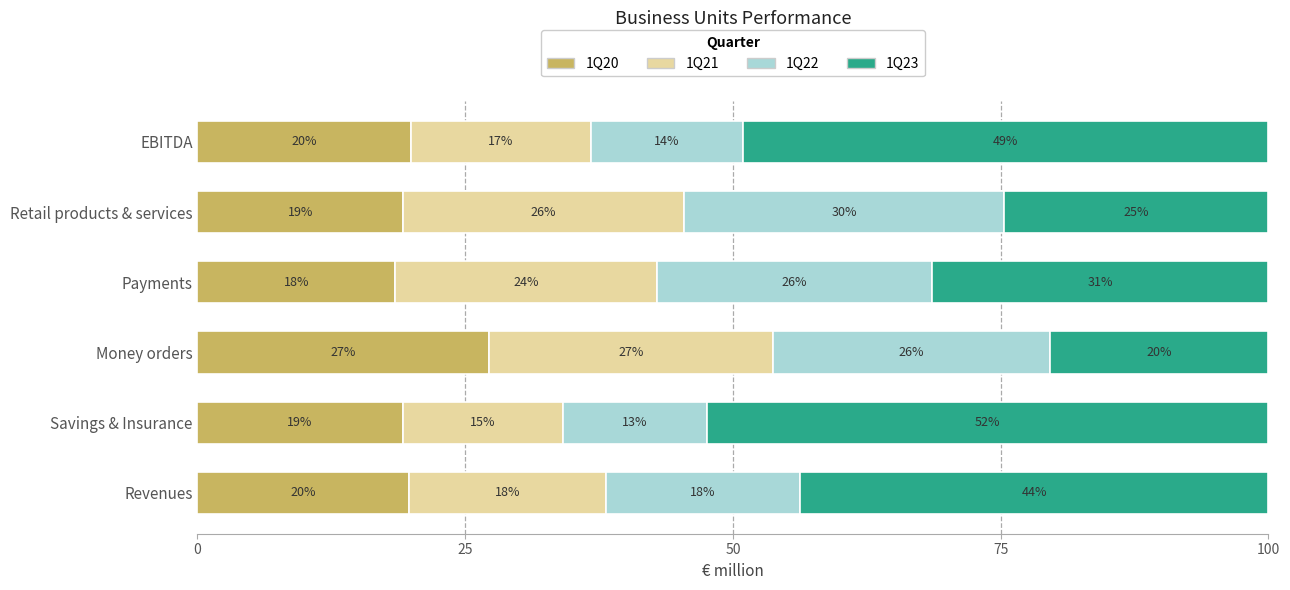

What are all the series names shown in the legend?

1Q20, 1Q21, 1Q22, 1Q23